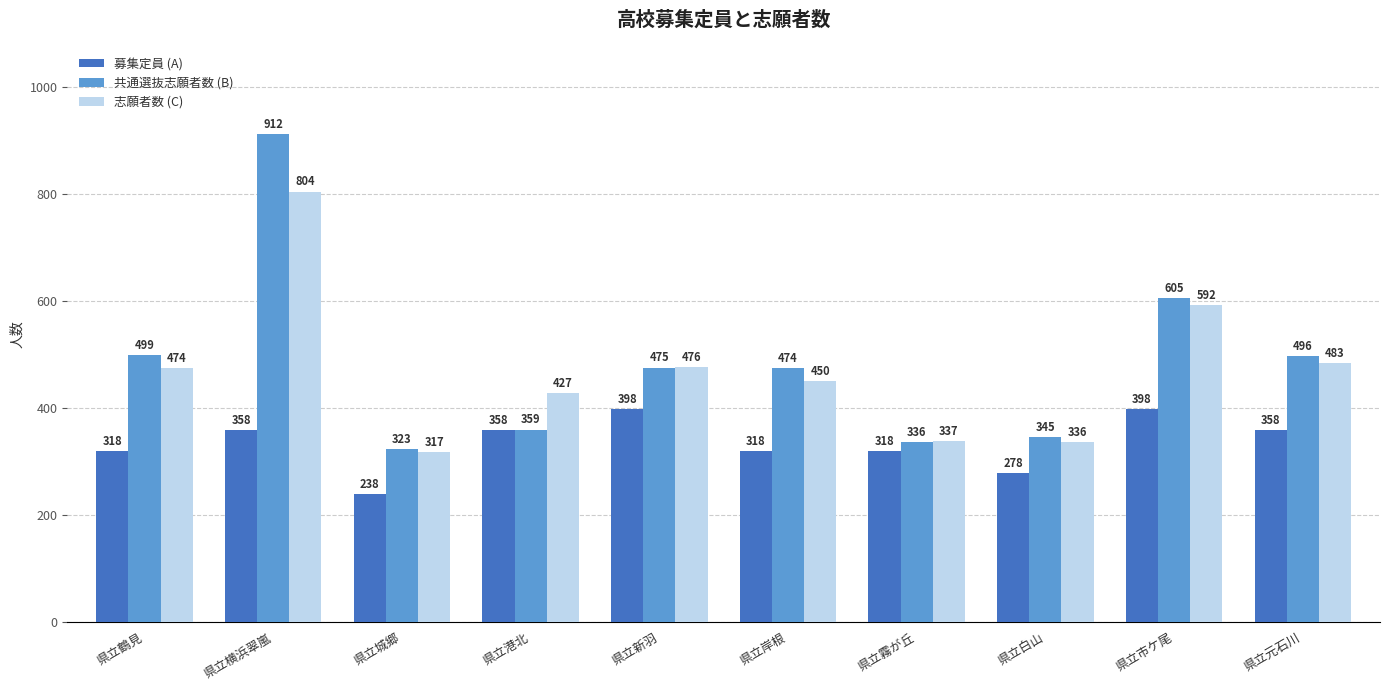

Which series has the largest range (max minus min)?

共通選抜志願者数 (B)